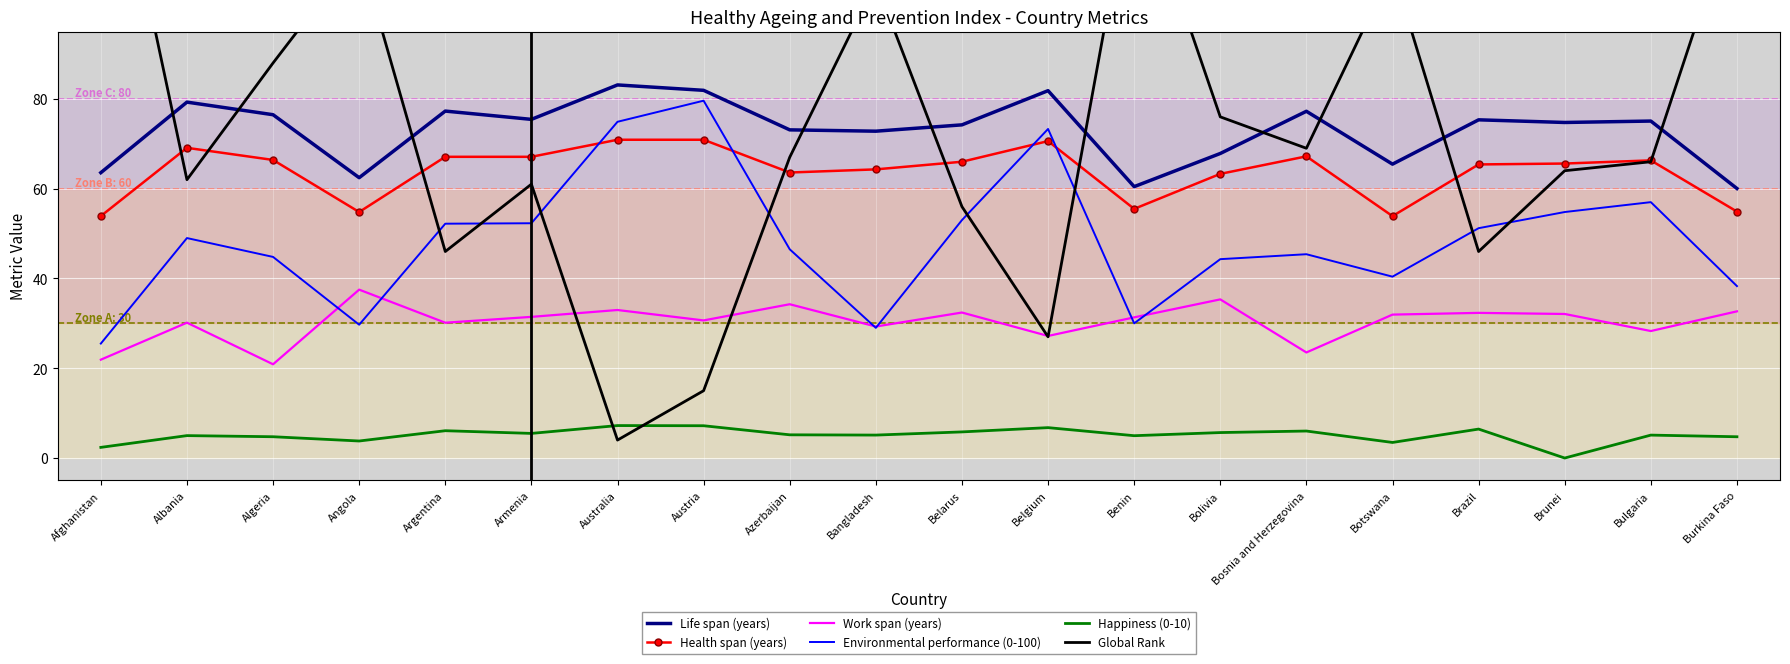

Where is the first local minimum for Environmental performance (0-100)?

Angola